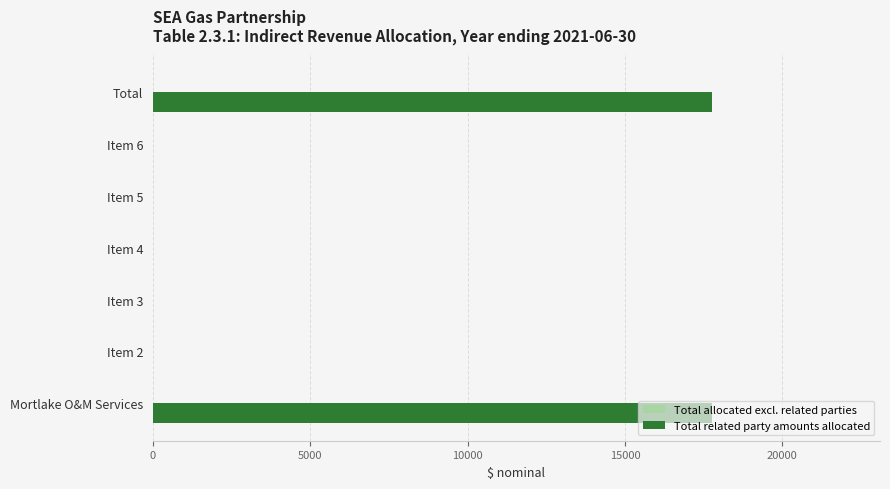

Between Mortlake O&M Services and Item 5, which is larger?

Mortlake O&M Services